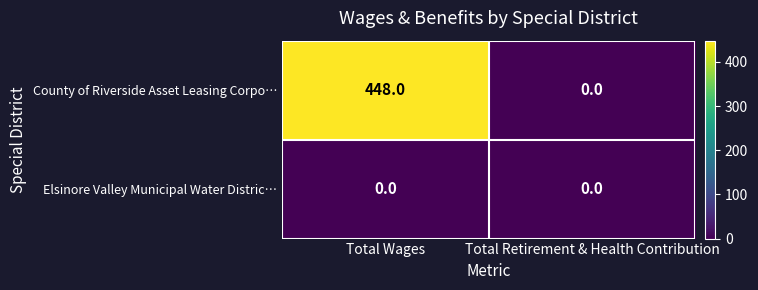

What is the difference between the highest and lowest values at Total Wages?

448